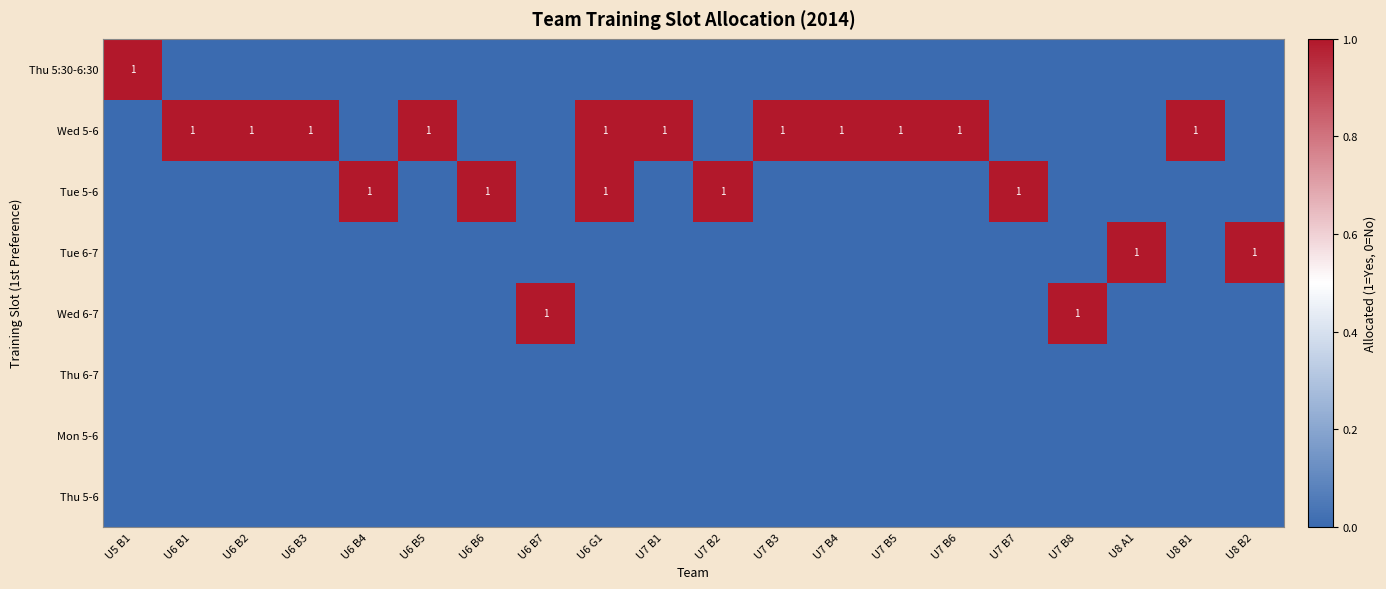

Is it true that Tue 5-6 equals 0 at U7 B7?

False